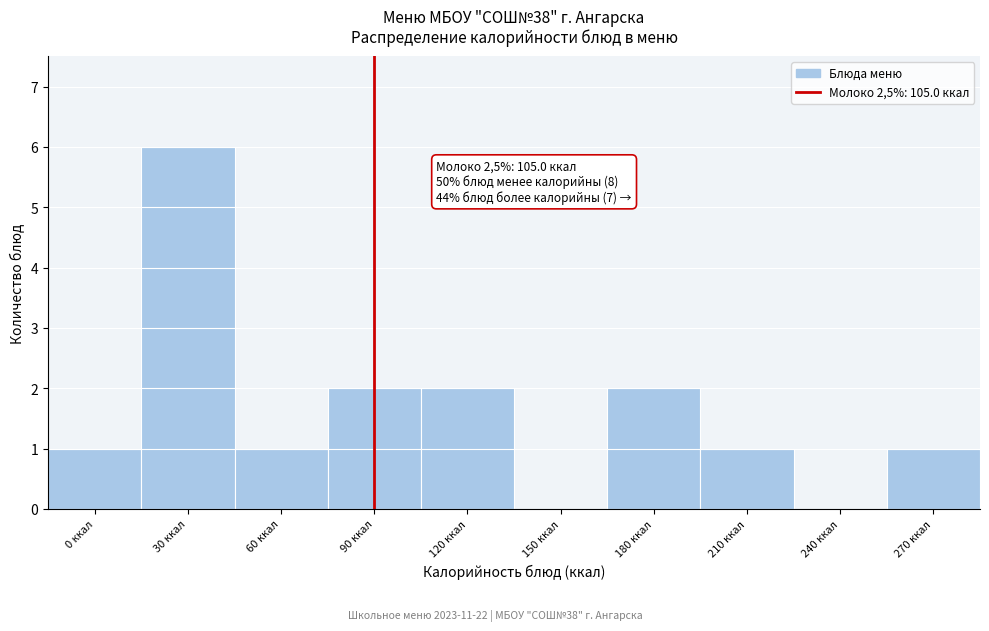

Reading left to right, list all the values displayed in this chart.

0 ккал=1	30 ккал=6	60 ккал=1	90 ккал=2	120 ккал=2	150 ккал=0	180 ккал=2	210 ккал=1	240 ккал=0	270 ккал=1